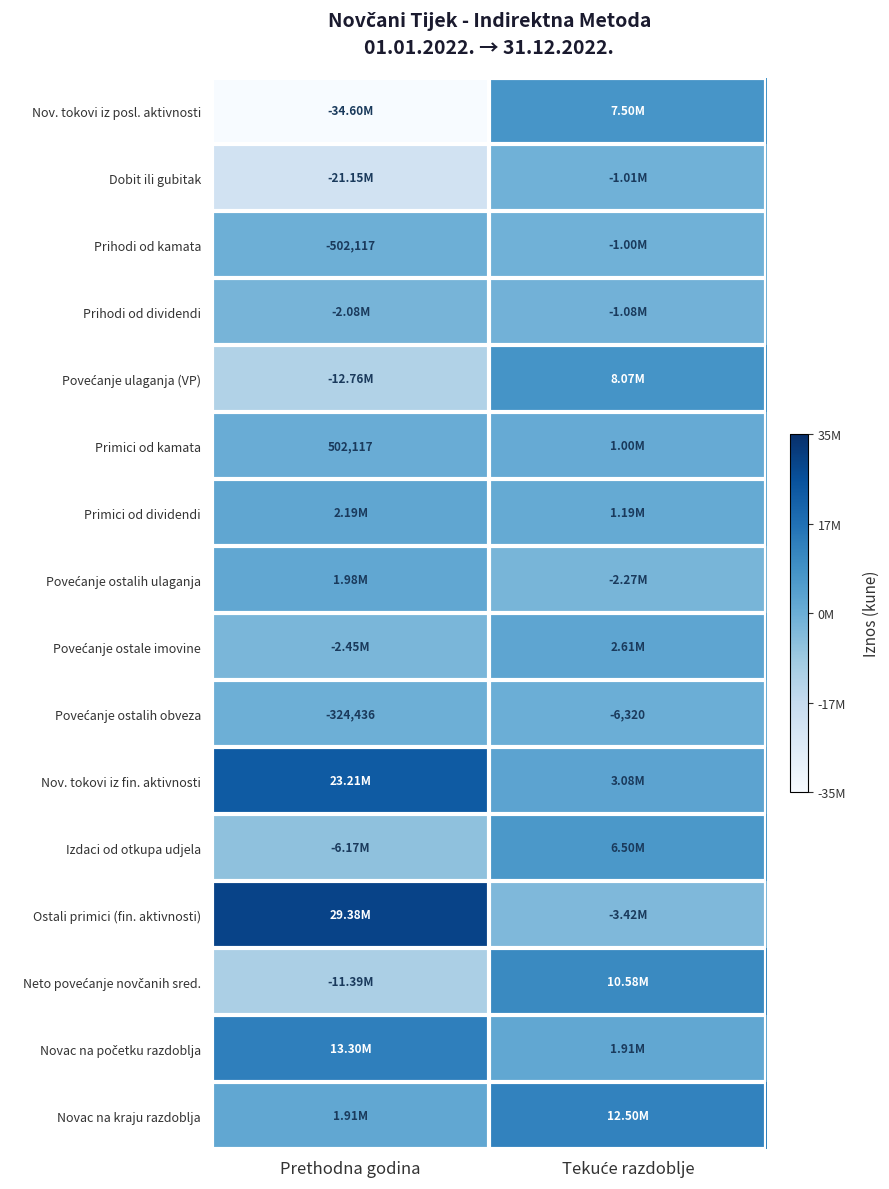

Is the value of Dobit ili gubitak at Tekuće razdoblje greater than the value of Nov. tokovi iz posl. aktivnosti at Tekuće razdoblje?

No